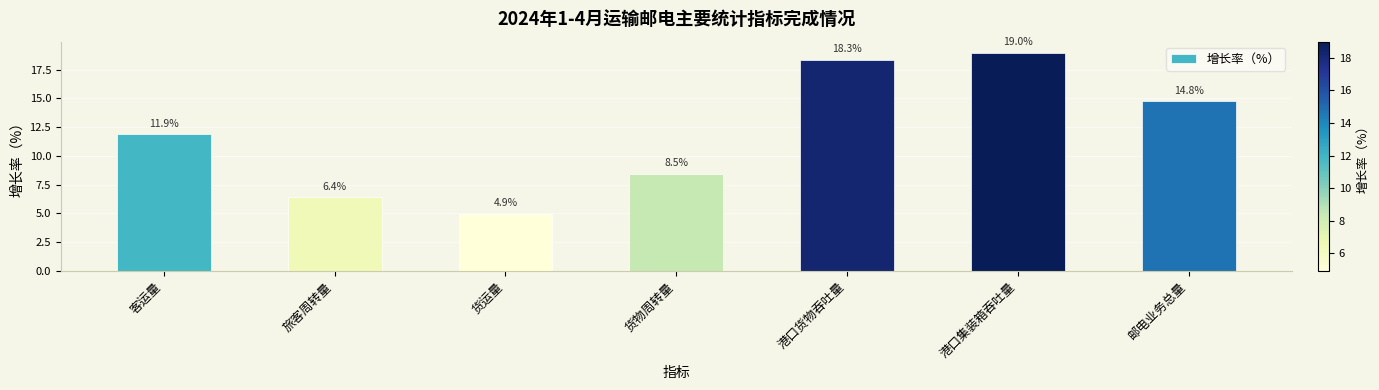

At which label does the data first exceed 11?

客运量